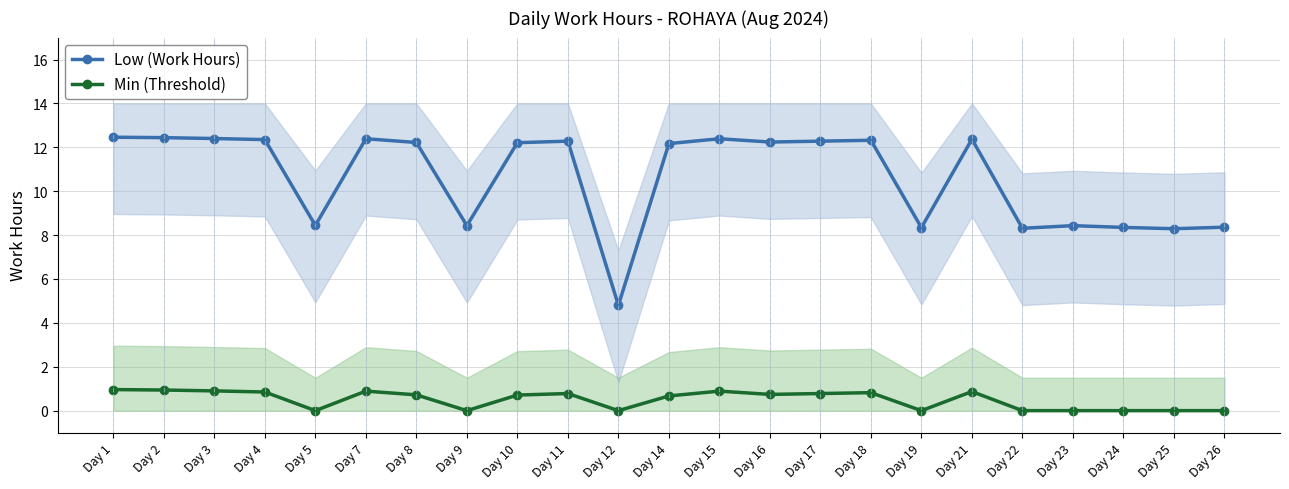

At which category does Low (Work Hours) reach its first local valley?

Day 5